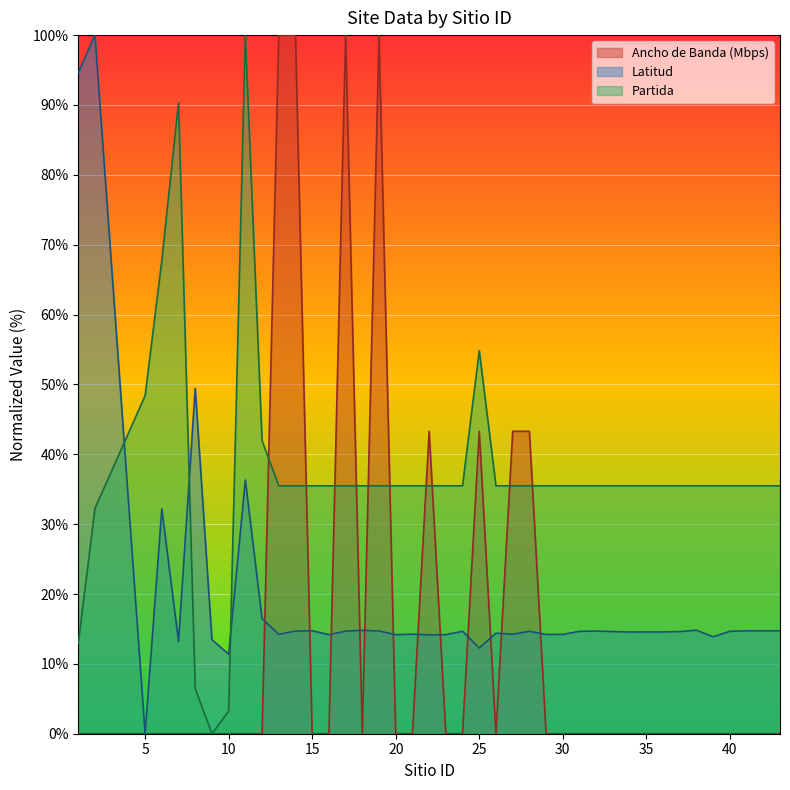

How many series are shown in this chart?

3